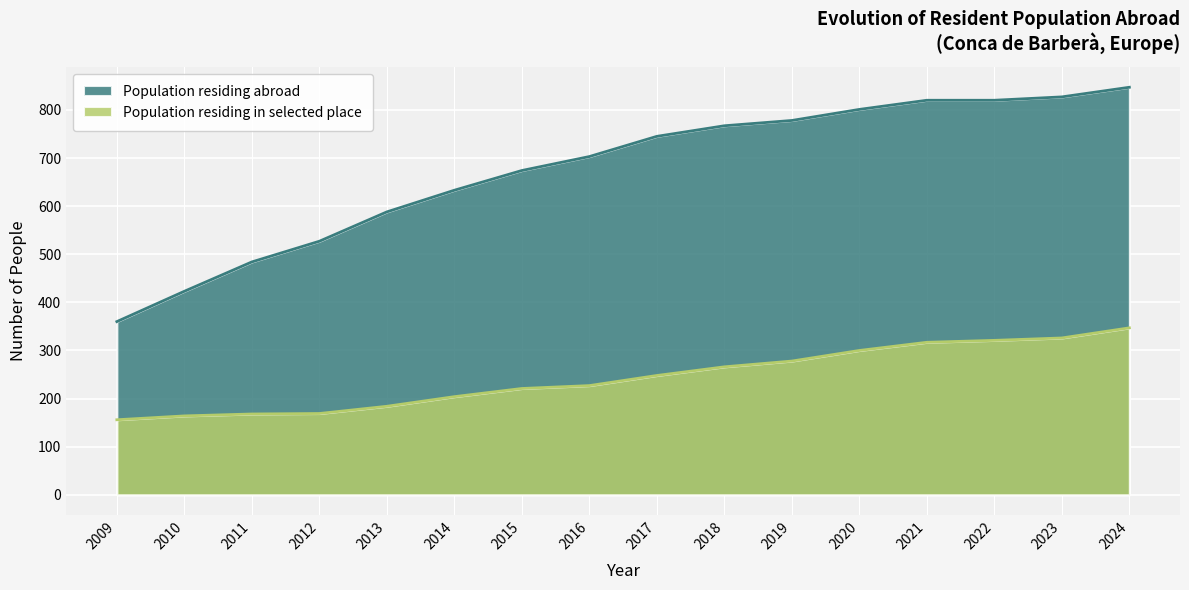

What are all the series names shown in the legend?

Population residing abroad, Population residing in selected place